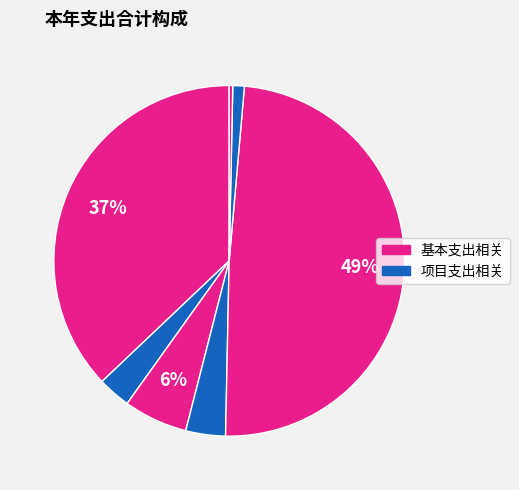

Count the number of slices in the pie.

7